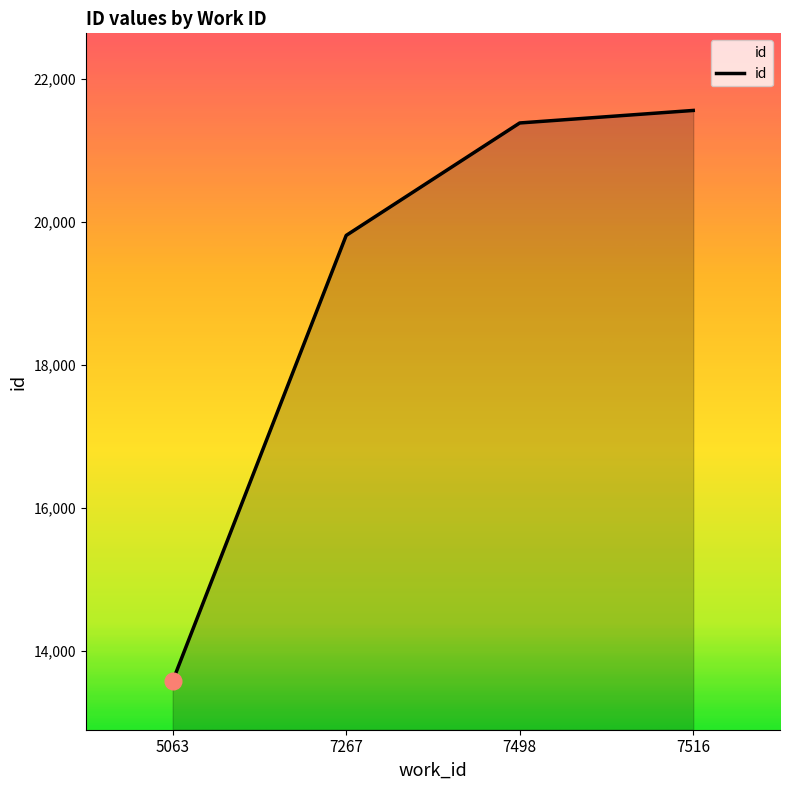

Count the number of data series in this chart.

1